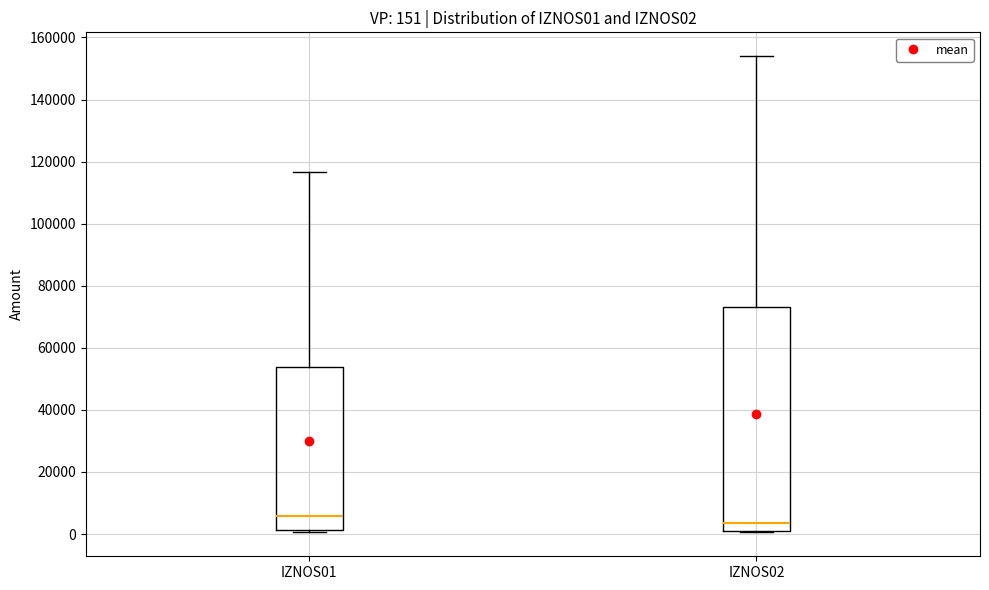

Comparing the boxes themselves (not the whiskers), which one is the tallest?

IZNOS02